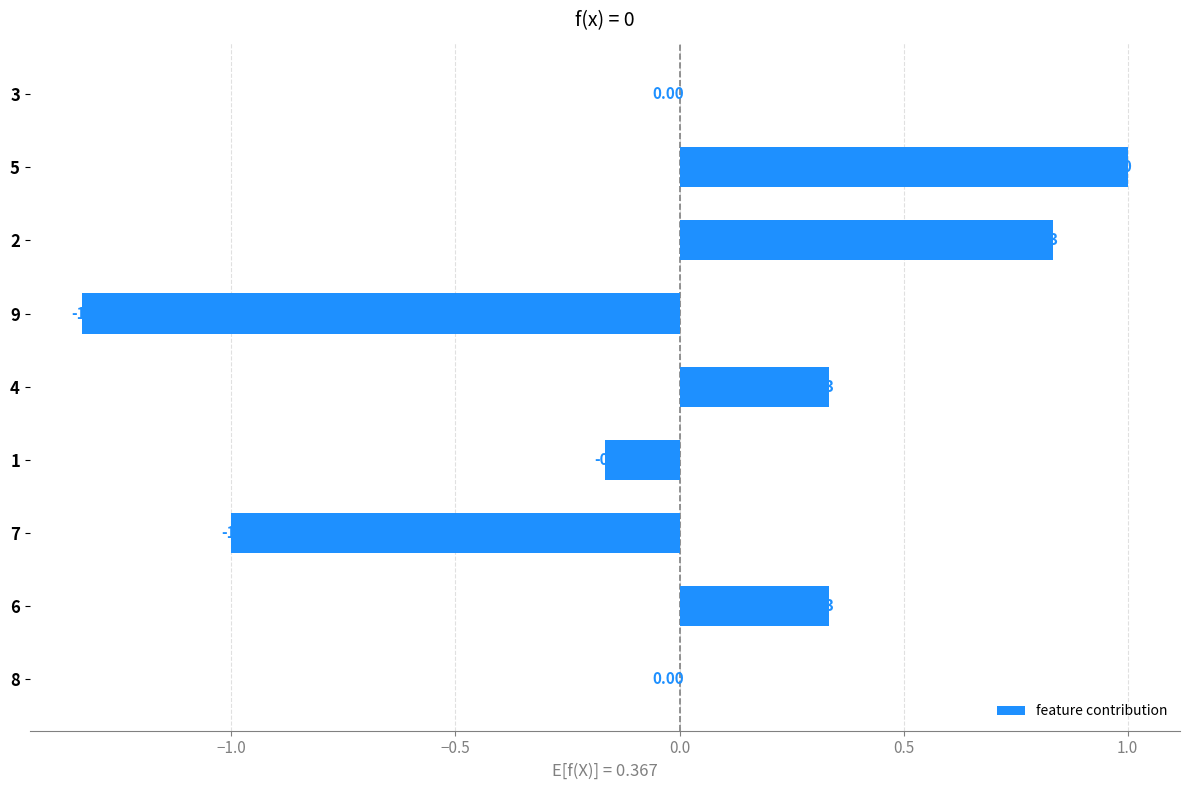

Between 5 and 4, which is larger?

5